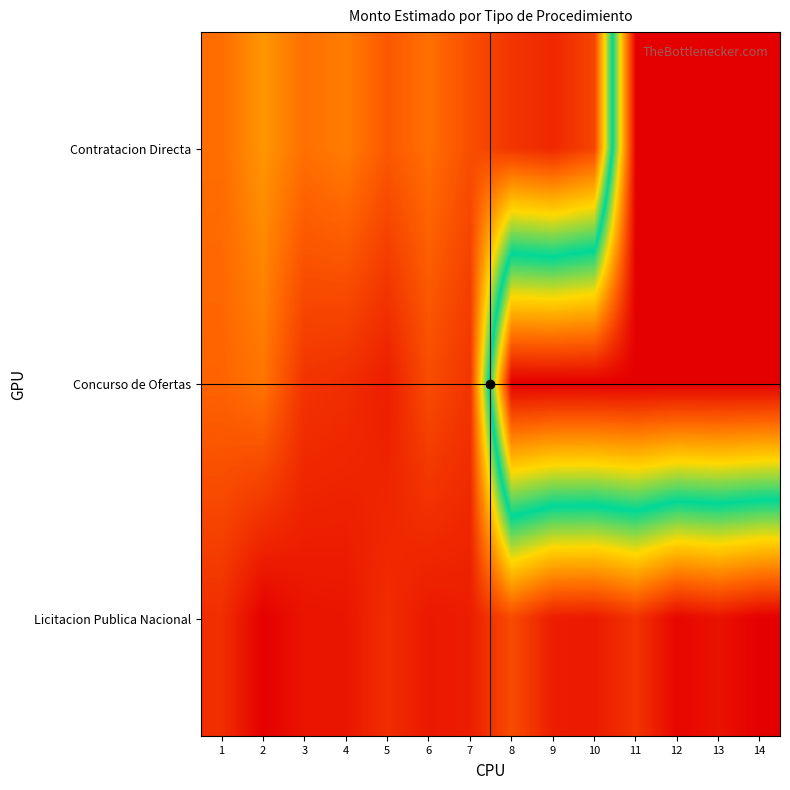

At how many categories does at least one series exceed 17?

14